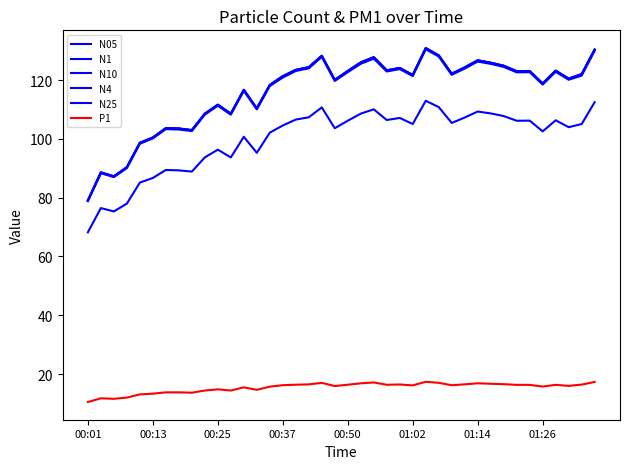

True or false: N25 has more than 0 points higher than both neighbors.

True